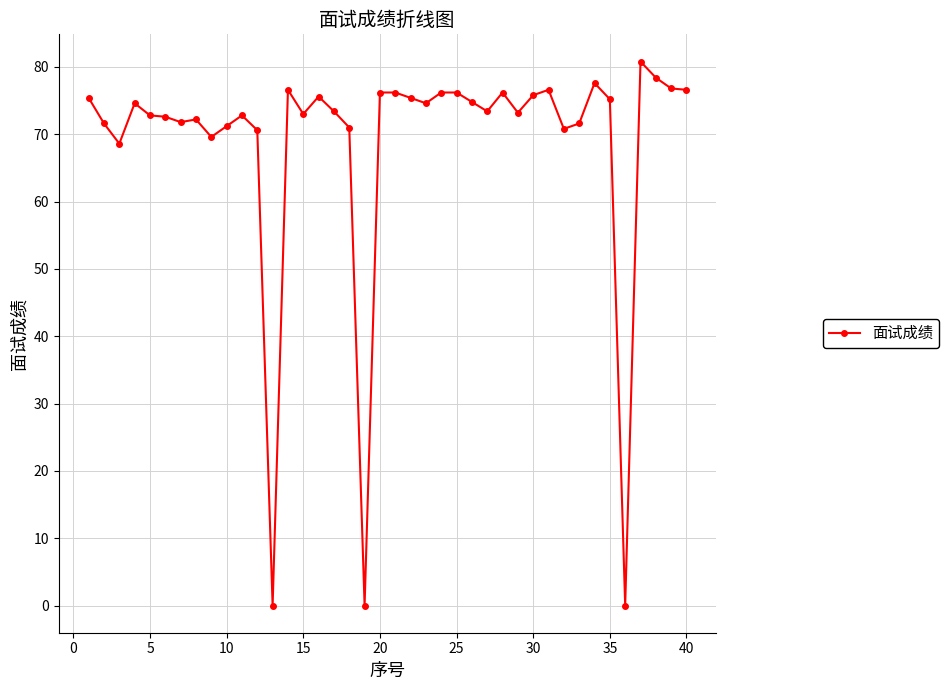

What is the difference between the second highest and second lowest values?

78.4